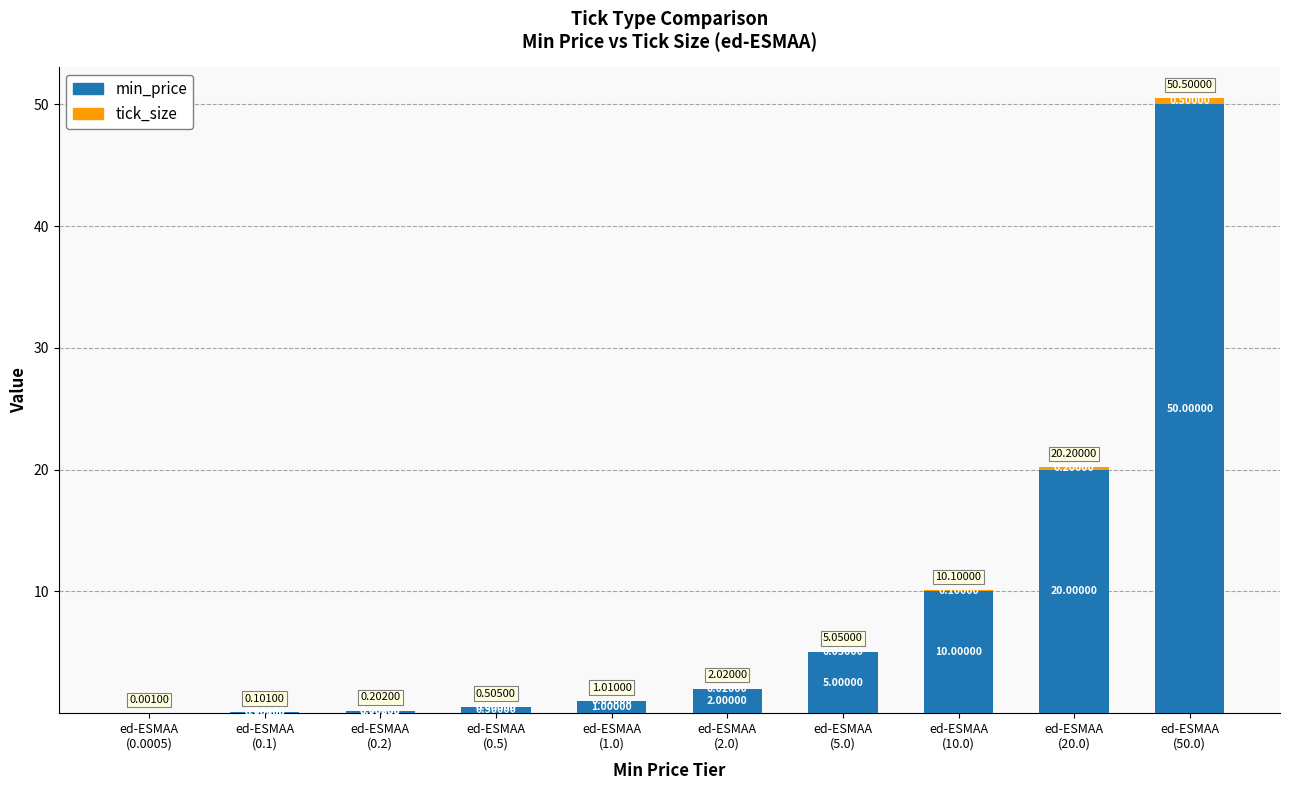

What is the sum of all min_price values?

88.8